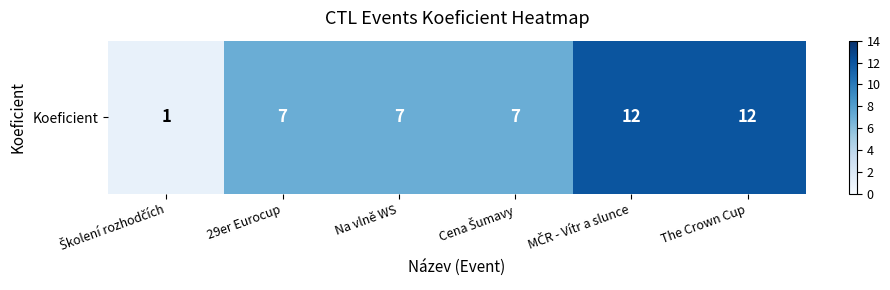

Which label corresponds to the smallest value in the chart?

Školení rozhodčích